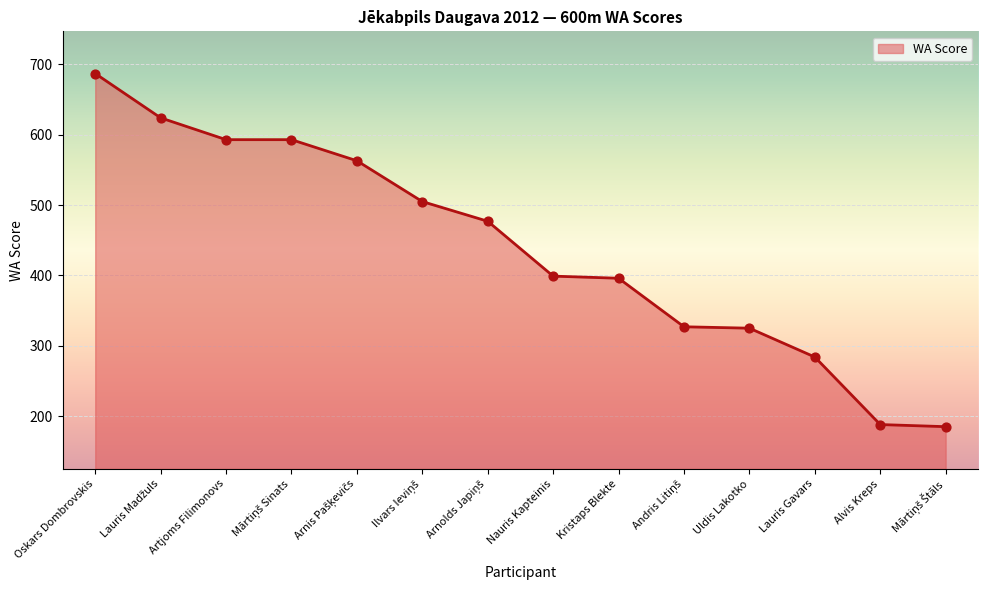

What is the change in value from Lauris Madžuls to Lauris Gavars?

-340